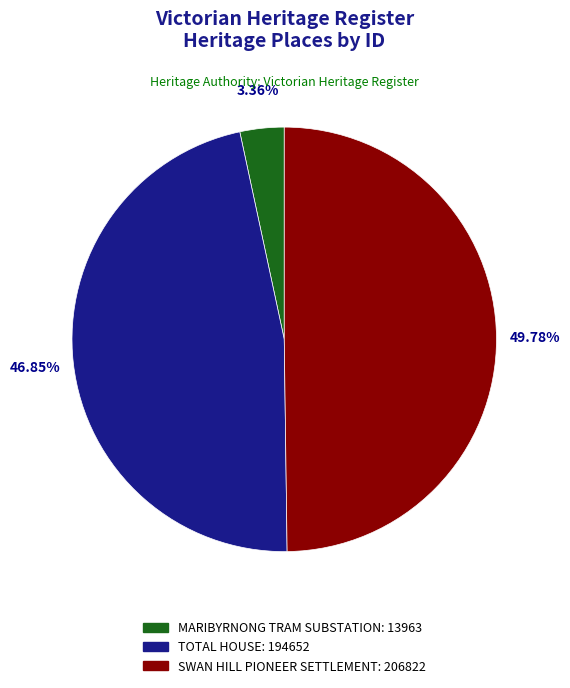

Between MARIBYRNONG TRAM SUBSTATION and TOTAL HOUSE, which is larger?

TOTAL HOUSE